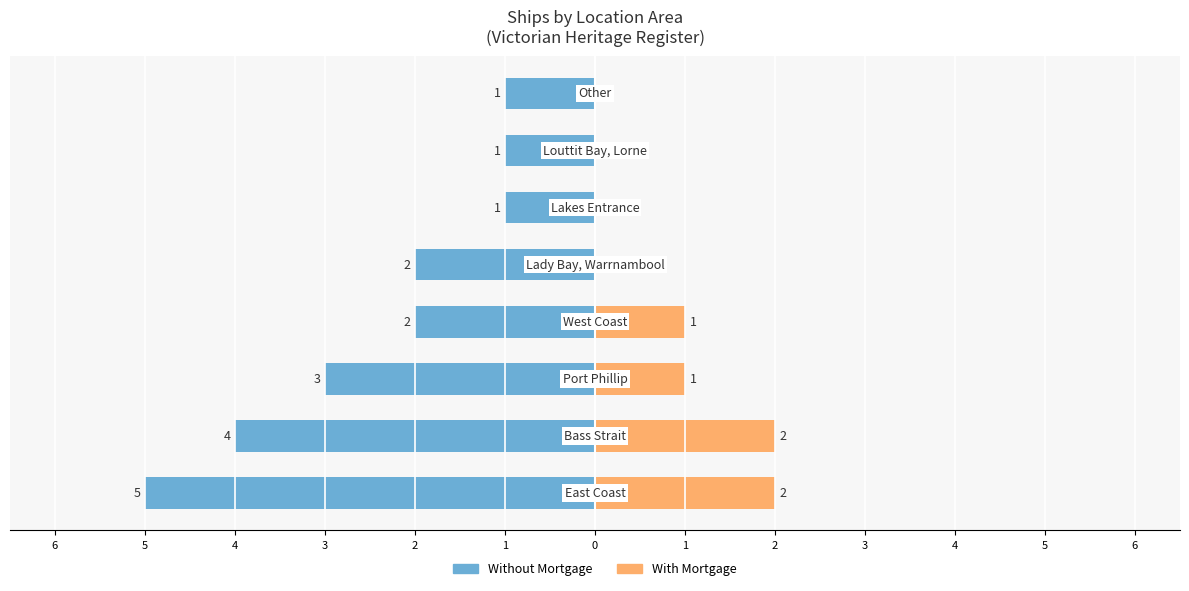

What is the sum of the With Mortgage values at 5 and 3?

1